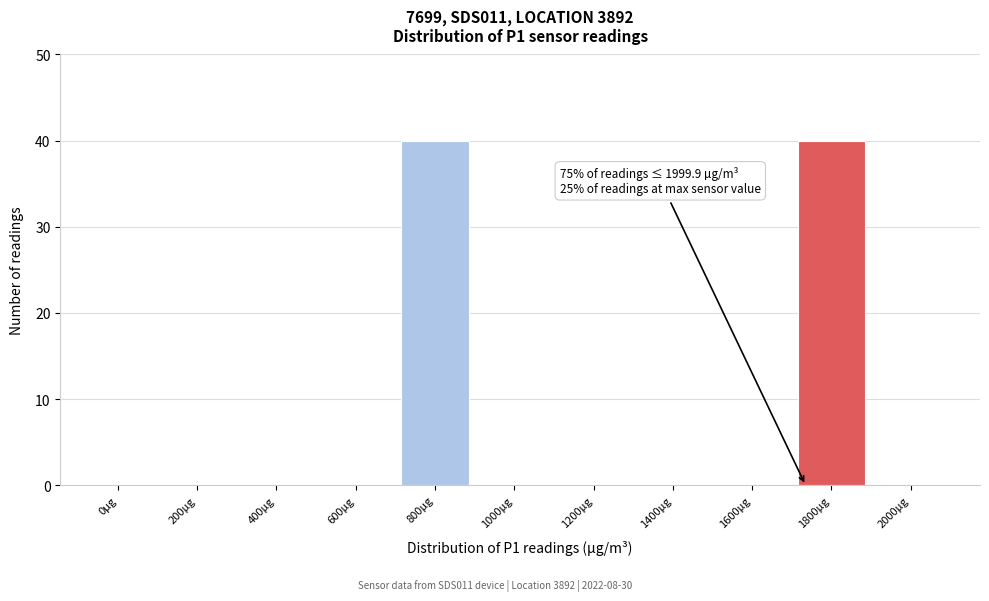

Reading left to right, extract all data points from this chart.

0µg=0	200µg=0	400µg=0	600µg=0	800µg=40	1000µg=0	1200µg=0	1400µg=0	1600µg=0	1800µg=40	2000µg=0